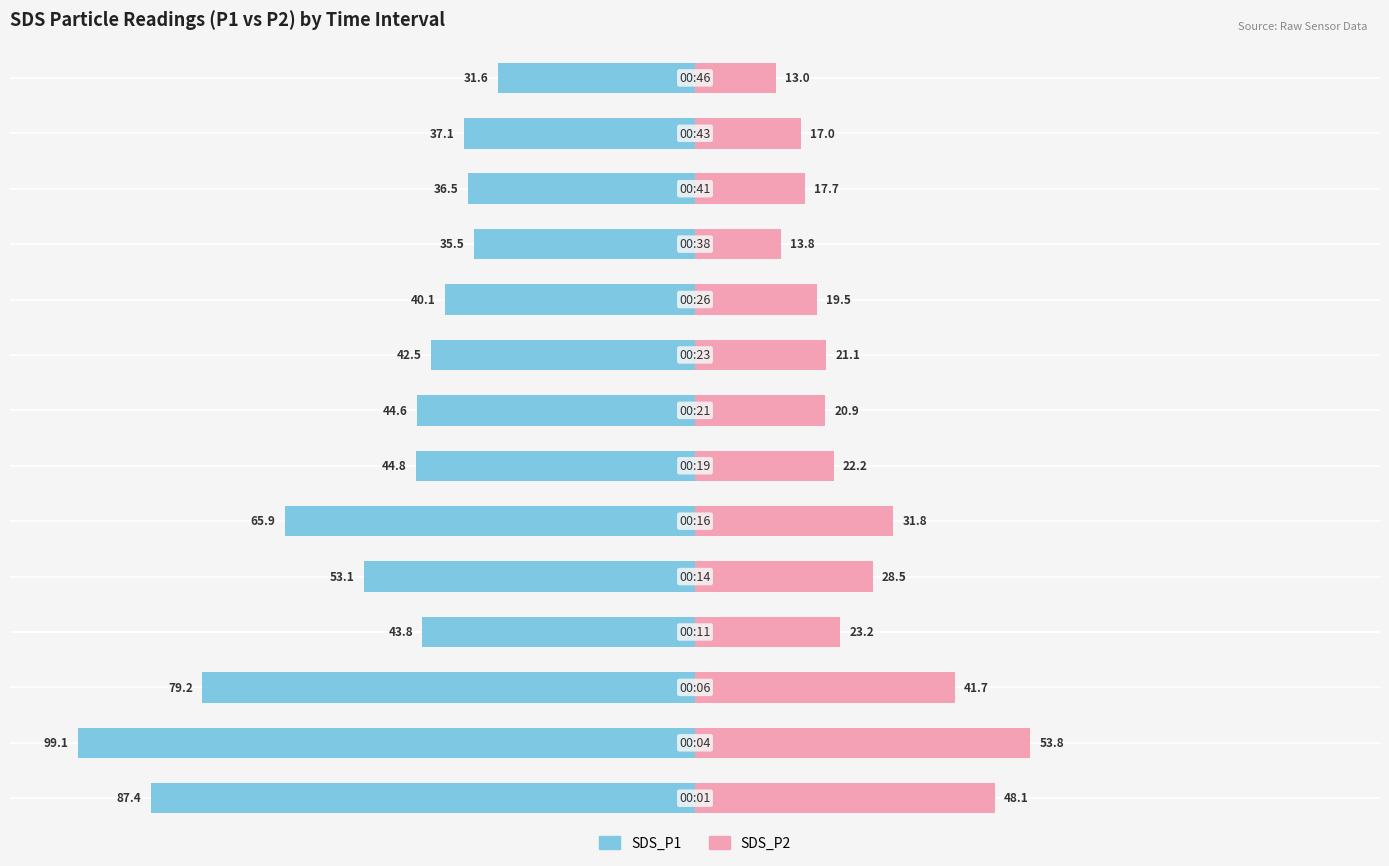

How many bars are there in total?

28